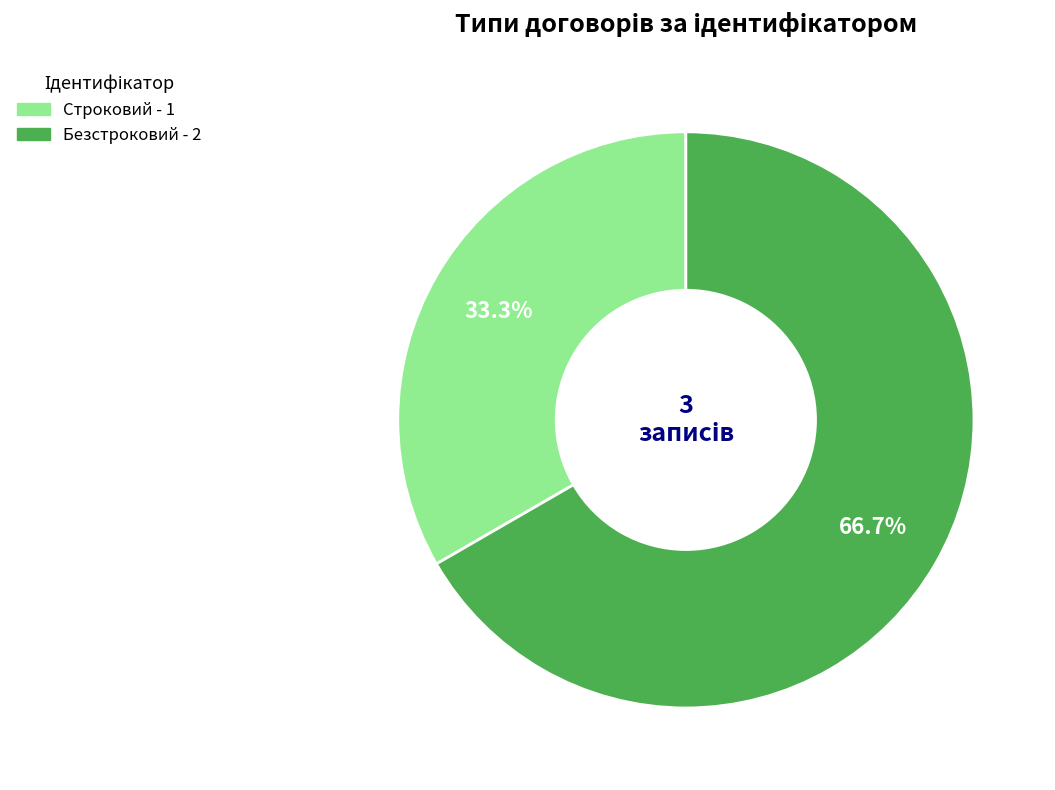

What percentage is NOT represented by Безстроковий?

33.3%